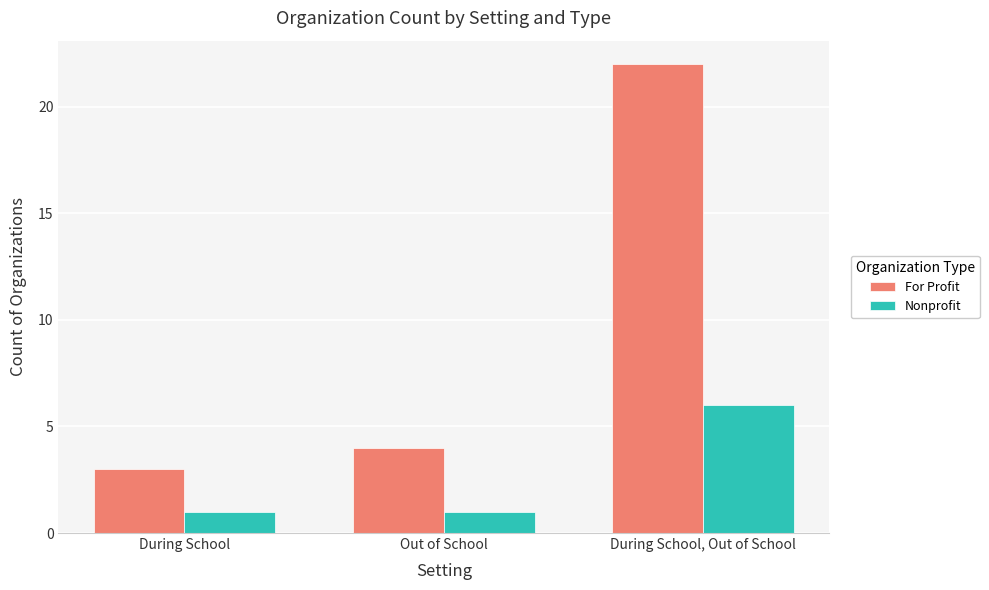

At which category is the sum across all series the highest?

During School, Out of School